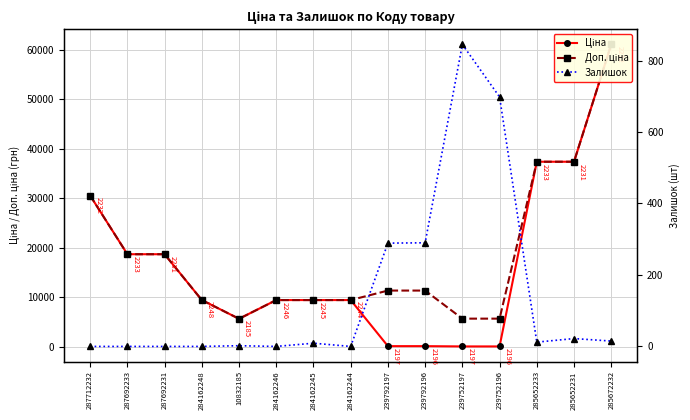

Where does the Доп. ціна series first go above 11334?

287712232